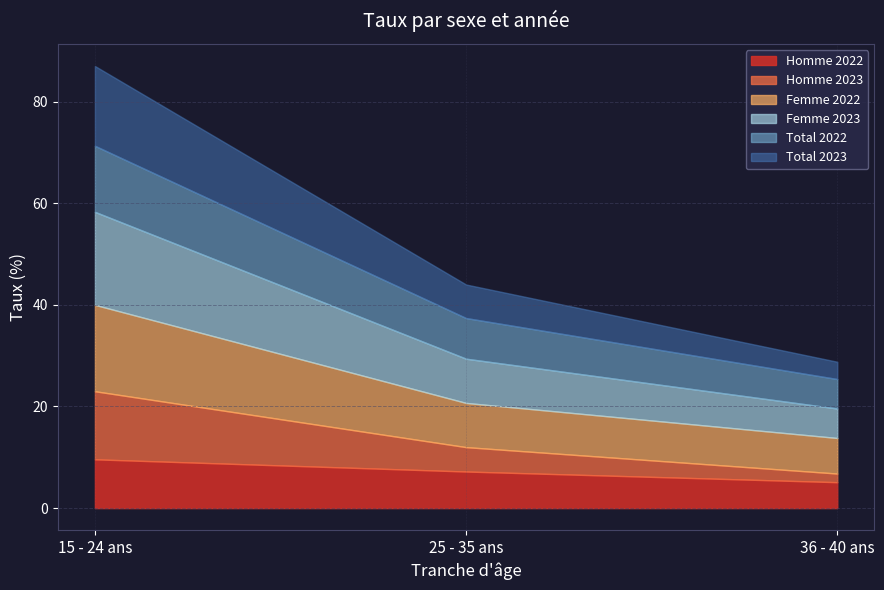

What position from the right is 25 - 35 ans?

2